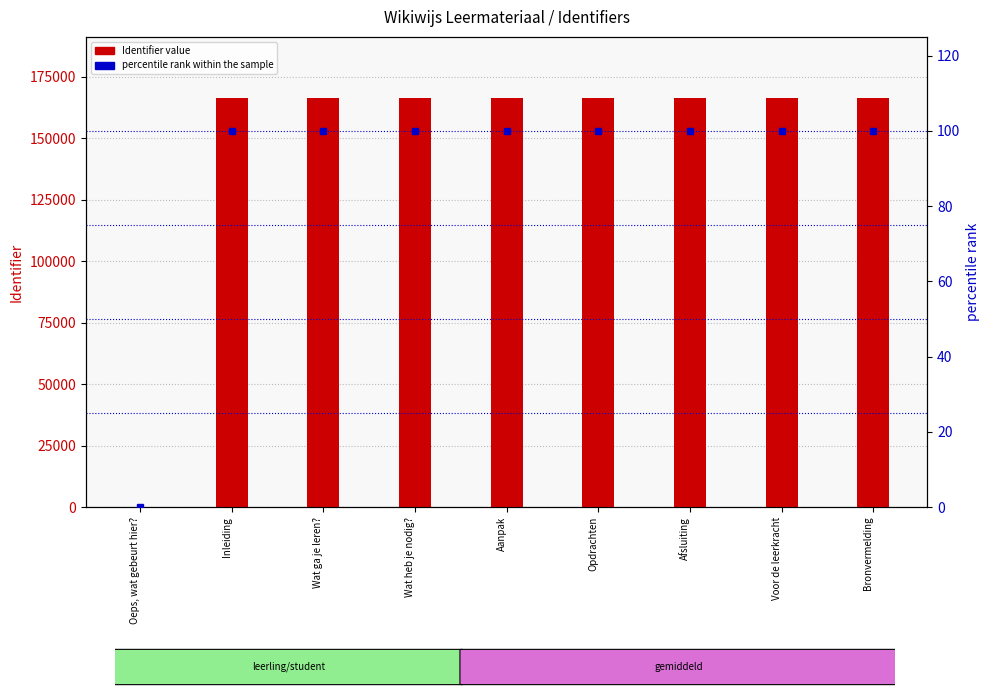

At which category is the sum across all series the highest?

Bronvermelding